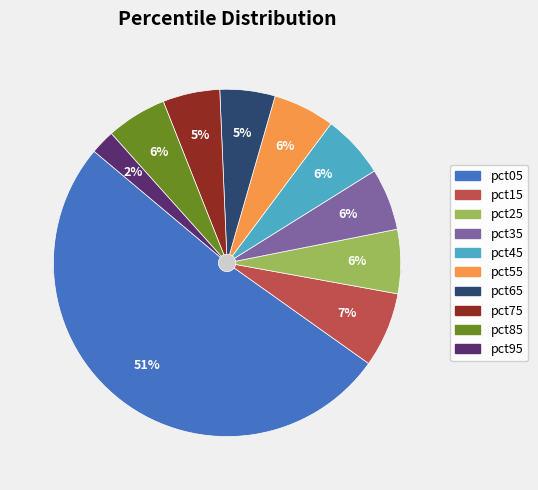

Is the sum of pct35 and pct25 greater than half?

No